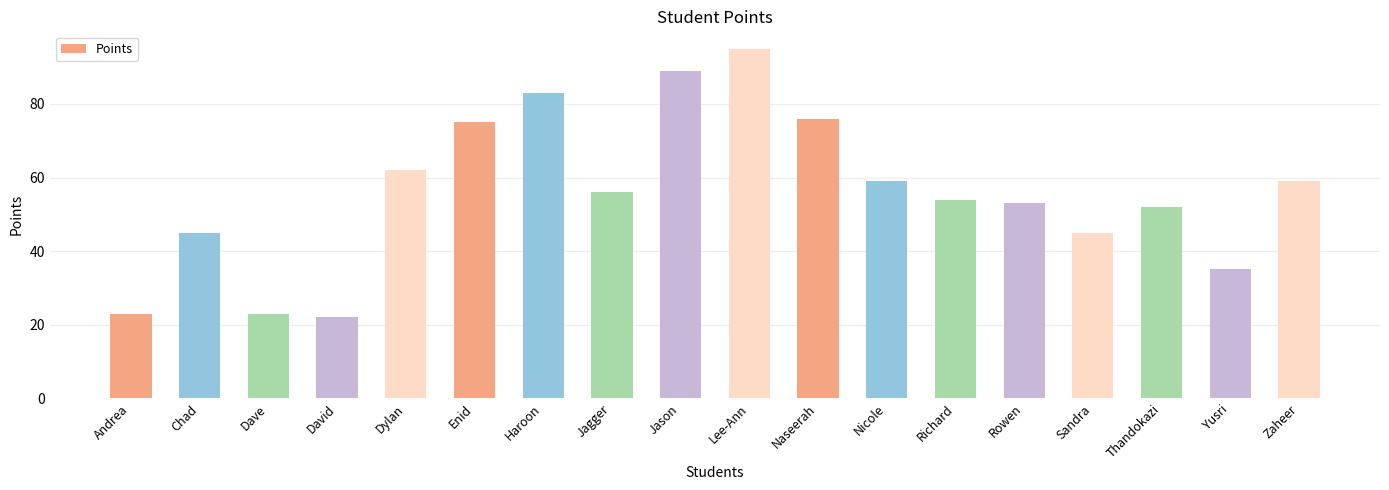

Where does the data first go above 56?

Dylan